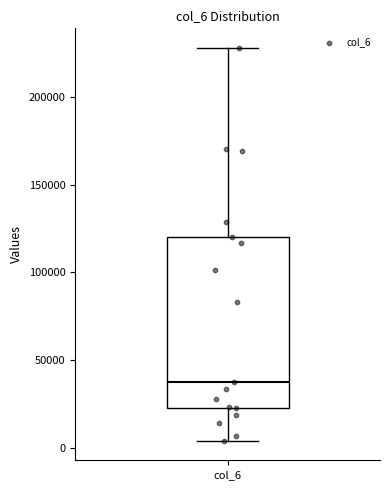

Where does the upper whisker of the box for col_6 end on the y-axis? The values are not printed on the chart, so give them approximately, as read against the axis.

230000